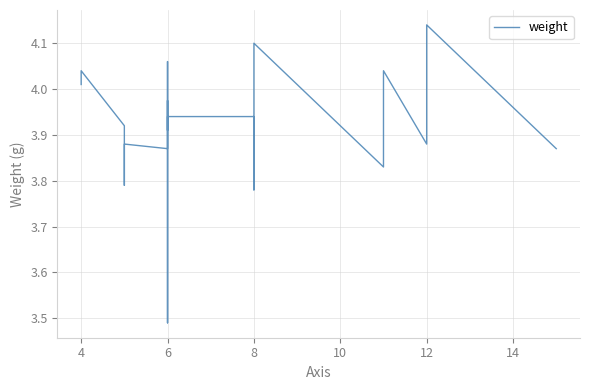

True or false: there are more than 1 points higher than both neighbors.

True